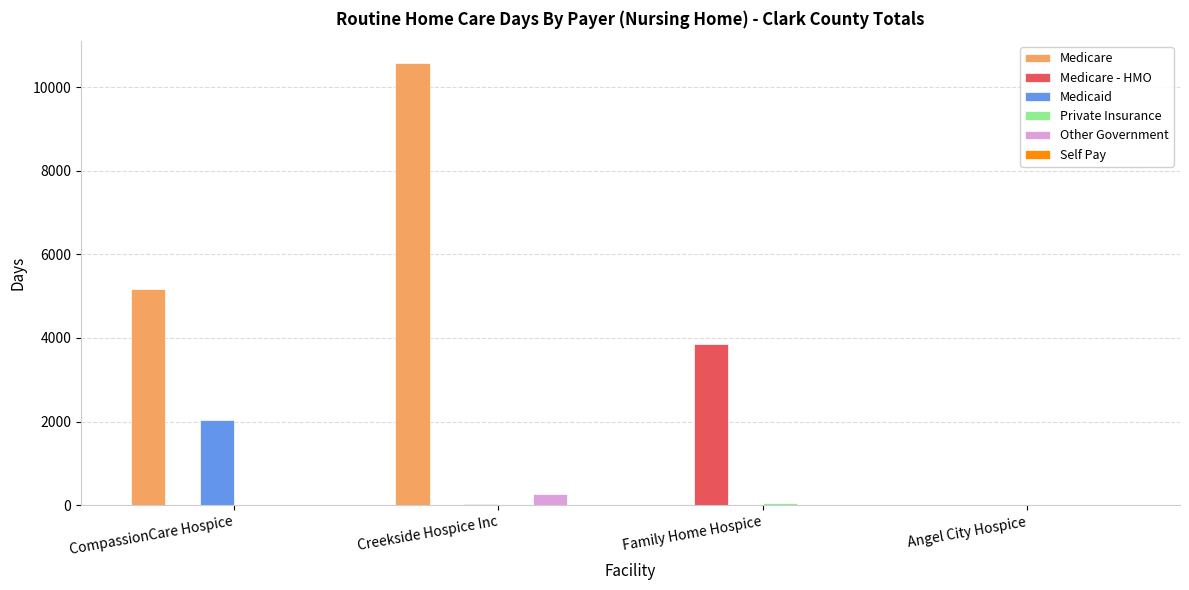

Which series has the largest total across all categories?

Medicare